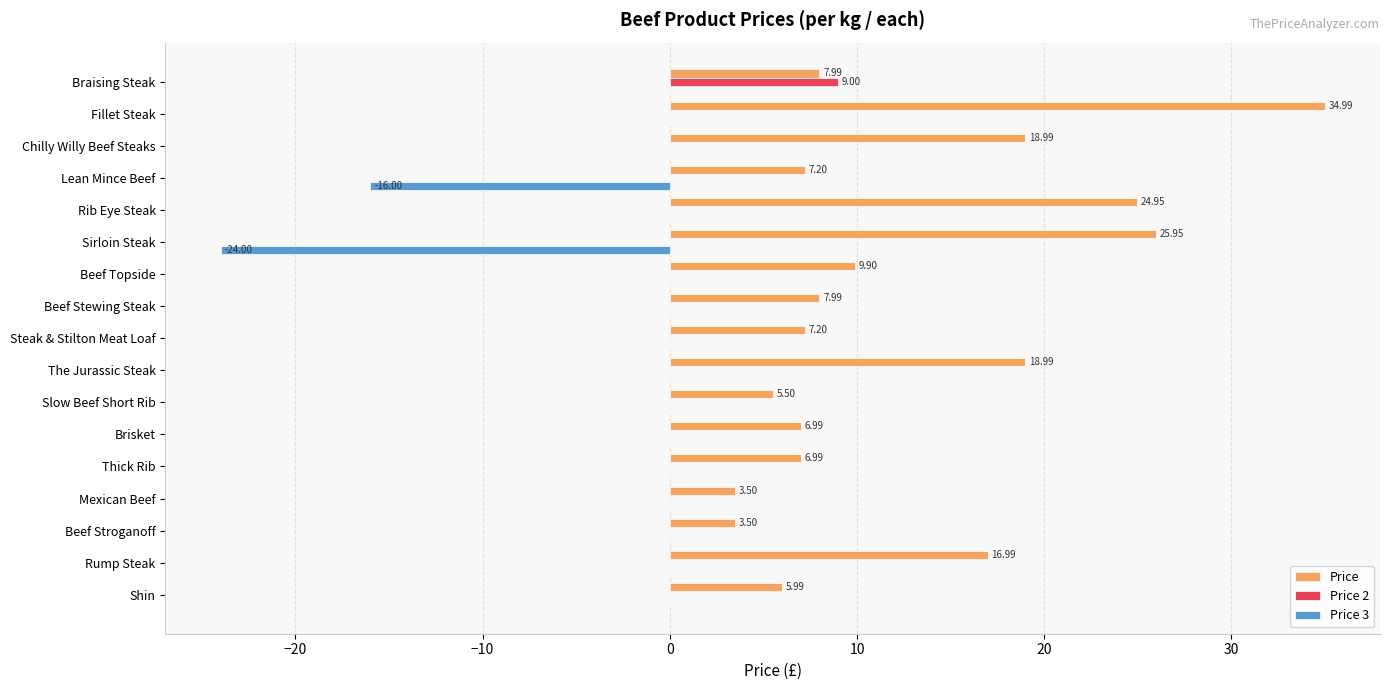

Count the number of data series in this chart.

3